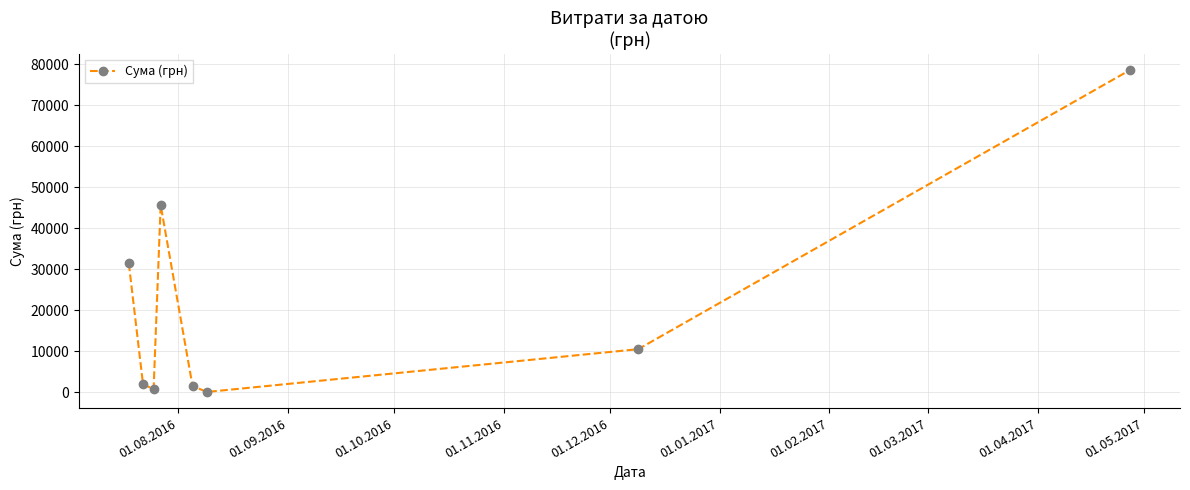

Reading left to right, extract all data points from this chart.

31424.0	2056.2	717.0	45656.0	1596.0	85.0	10530.0	78600.0